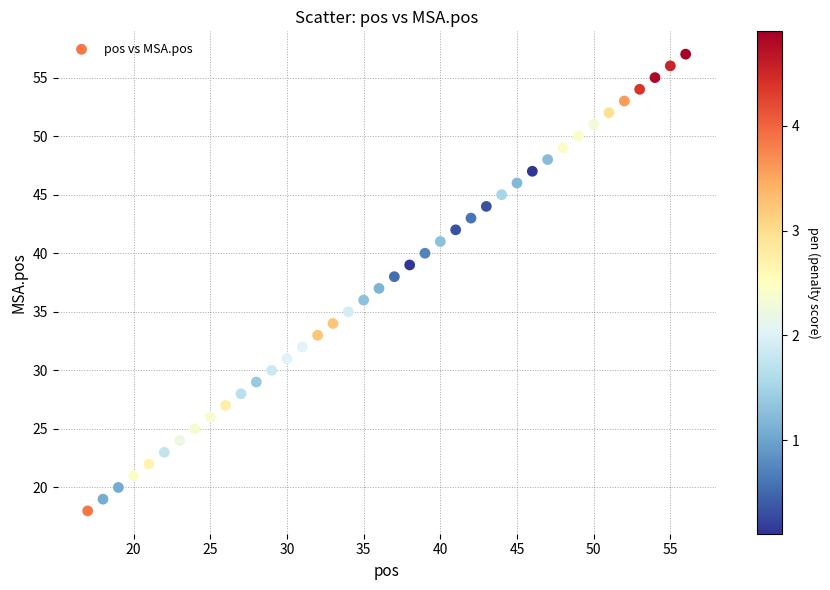

How many data points are displayed?

40